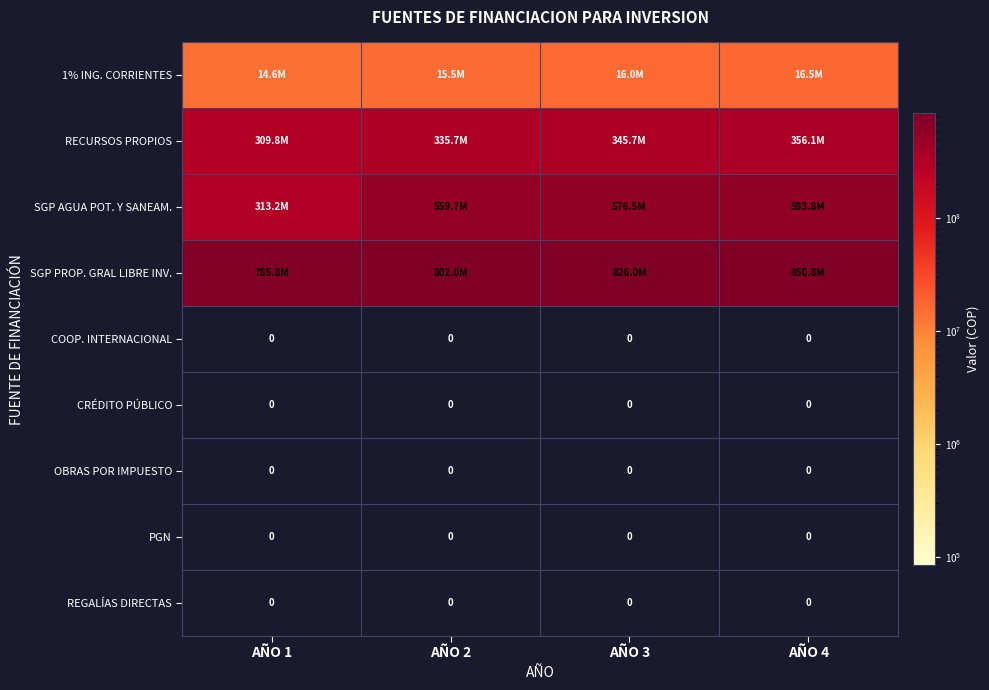

At AÑO 1, list the series in order from largest to smallest.

SGP PROP. GRAL LIBRE INV., SGP AGUA POT. Y SANEAM., RECURSOS PROPIOS, 1% ING. CORRIENTES, COOP. INTERNACIONAL, CRÉDITO PÚBLICO, OBRAS POR IMPUESTO, PGN, REGALÍAS DIRECTAS